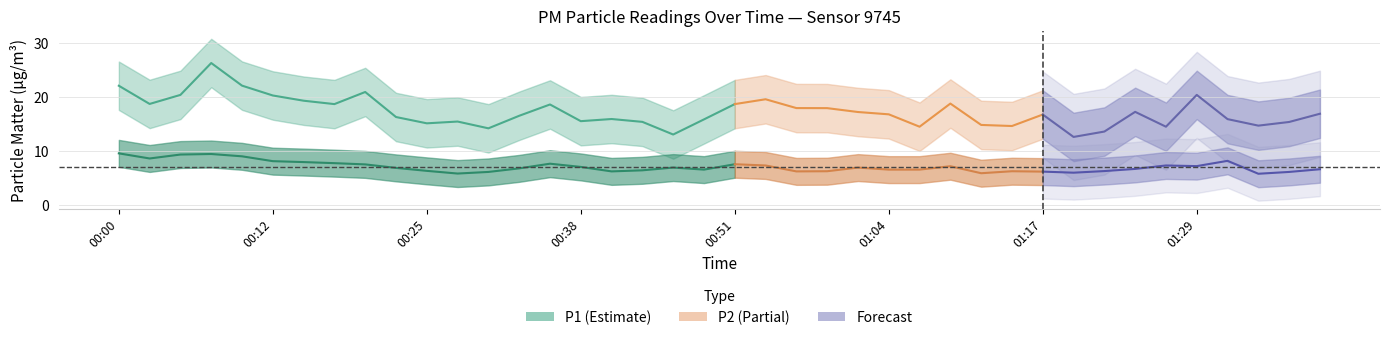

True or false: P1 and P2 intersect in this chart.

False